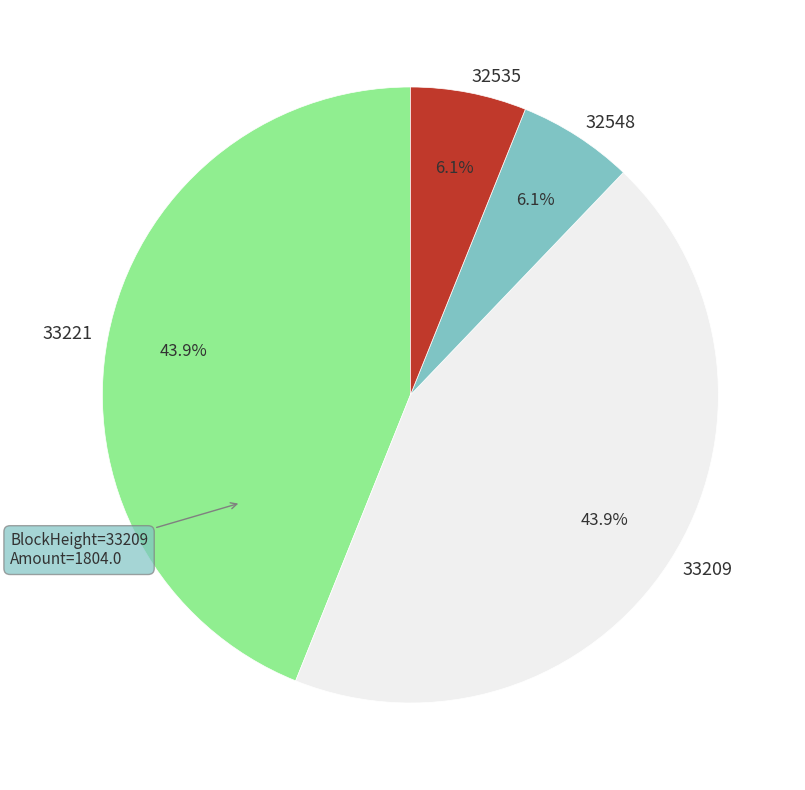

Between 33221 and 32548, which is larger?

33221